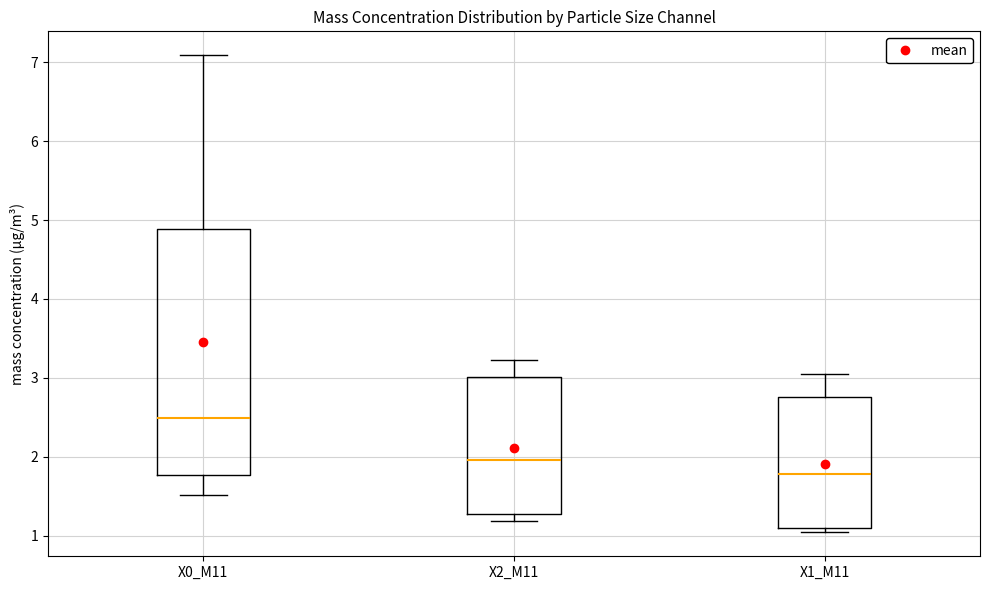

Where is the upper edge of the box for X0_M11 on the y-axis? The values are not printed on the chart, so give them approximately, as read against the axis.

4.9